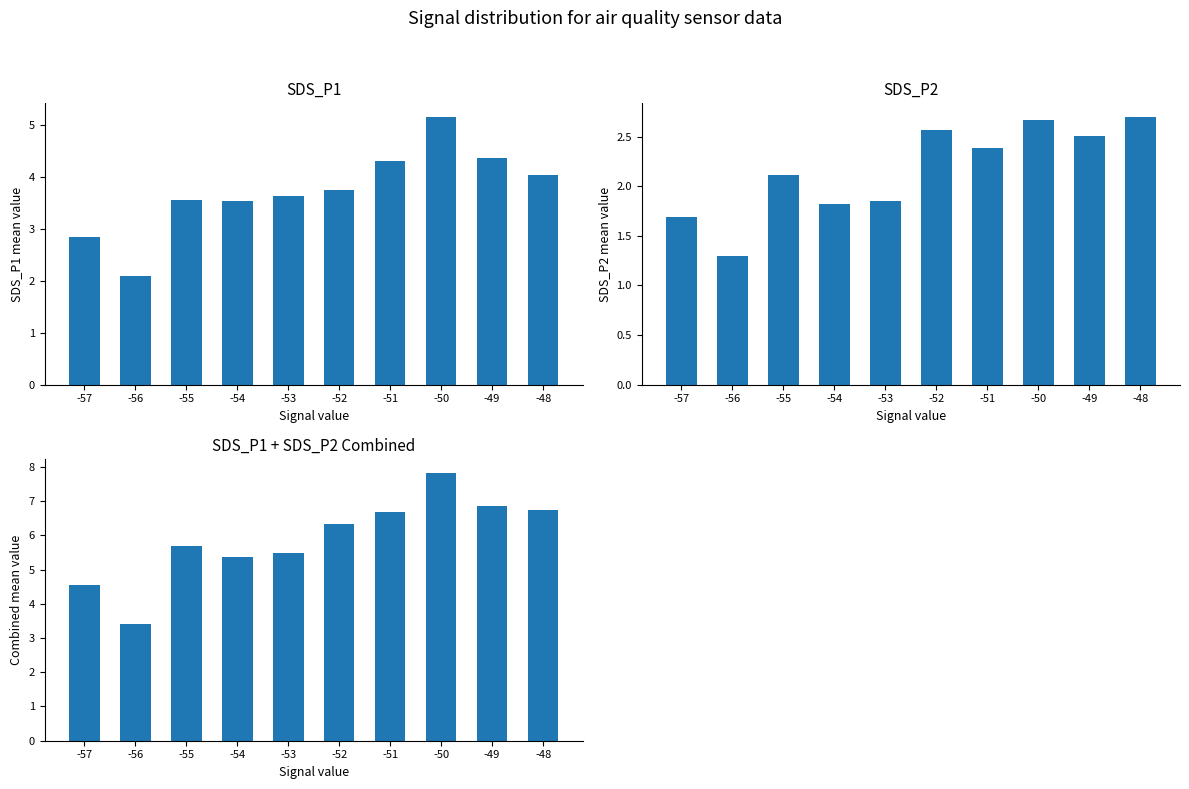

What is the spread (max minus min) of values at -54?

3.5